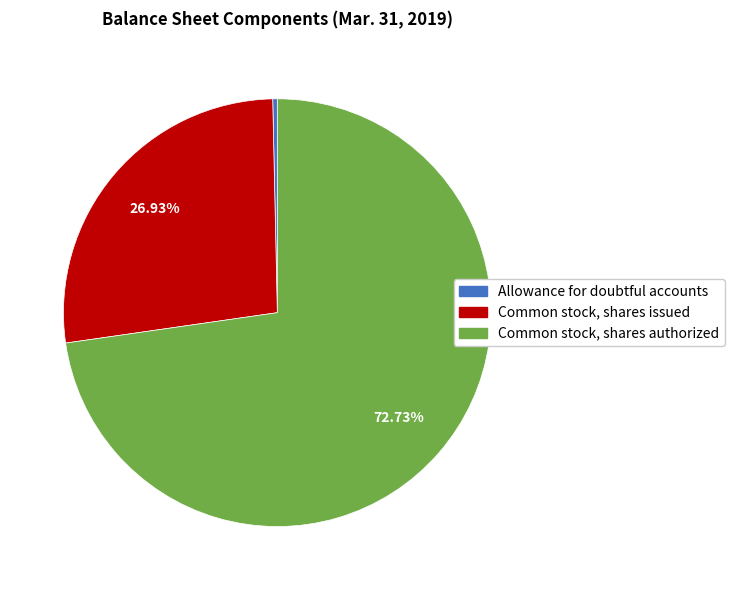

Which has a higher value, Allowance for doubtful accounts or Common stock, shares authorized?

Common stock, shares authorized